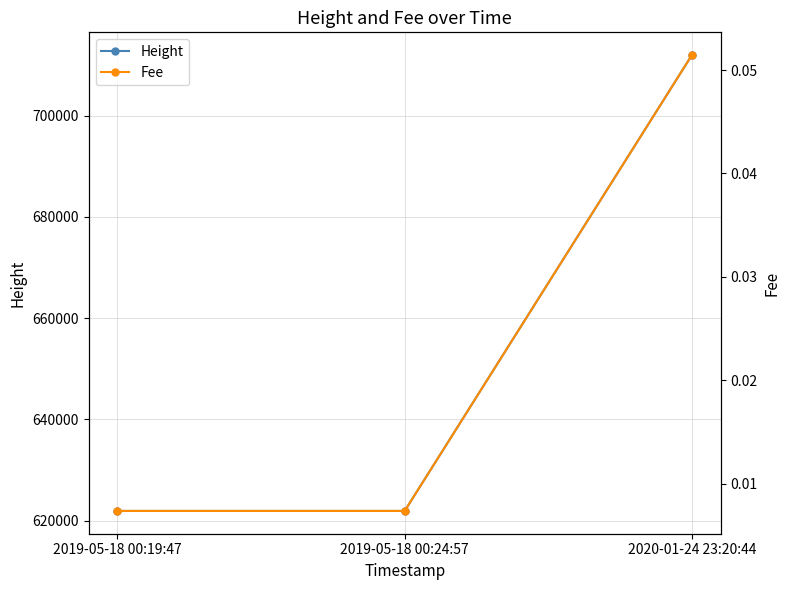

Read the Height value at 2019-05-18 00:19:47.

621901